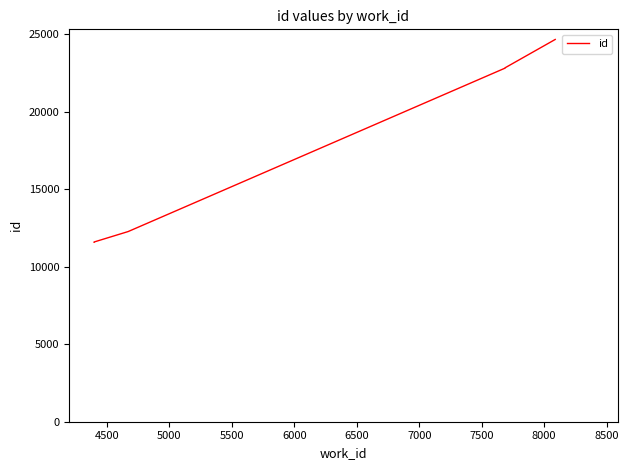

What is the difference between the values at 6500 and 4500?

11234